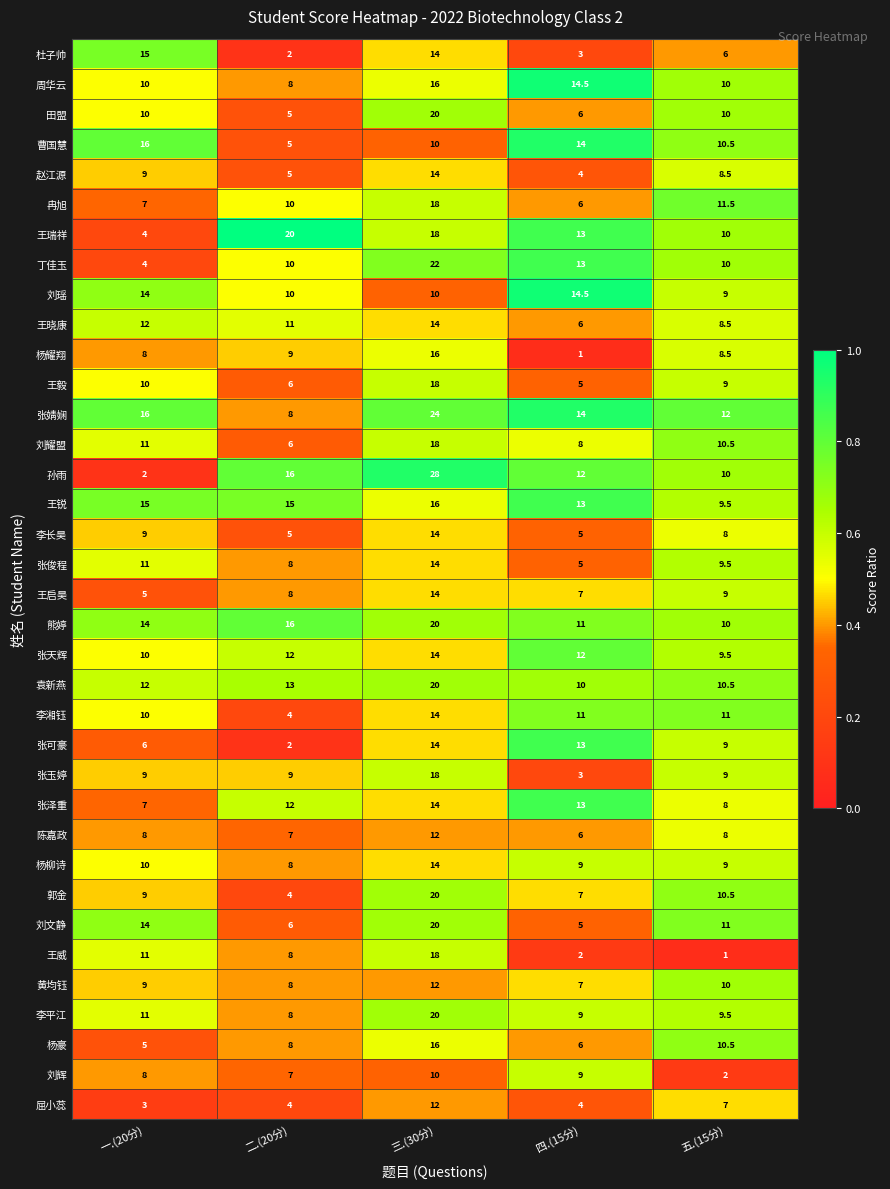

What is the total value across all series at 一.(20分)?

344.0